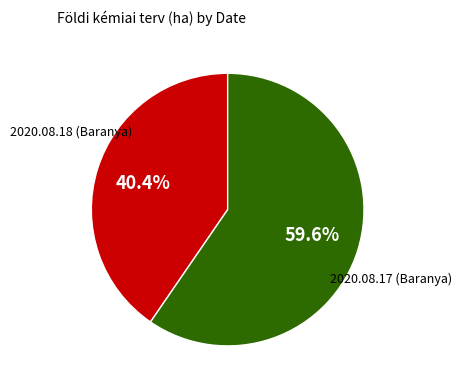

Does any single category account for the majority?

Yes